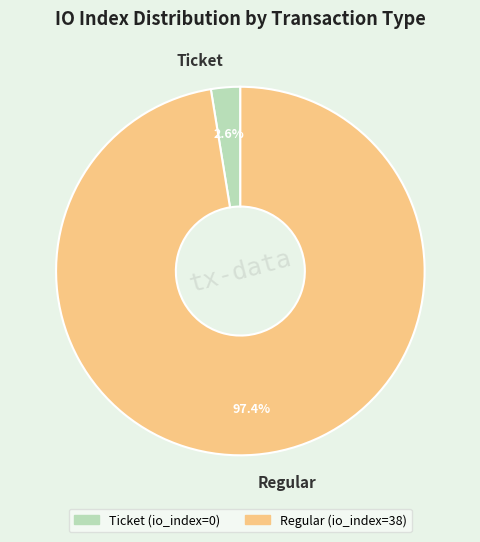

Which category has the smallest portion of the pie?

Ticket